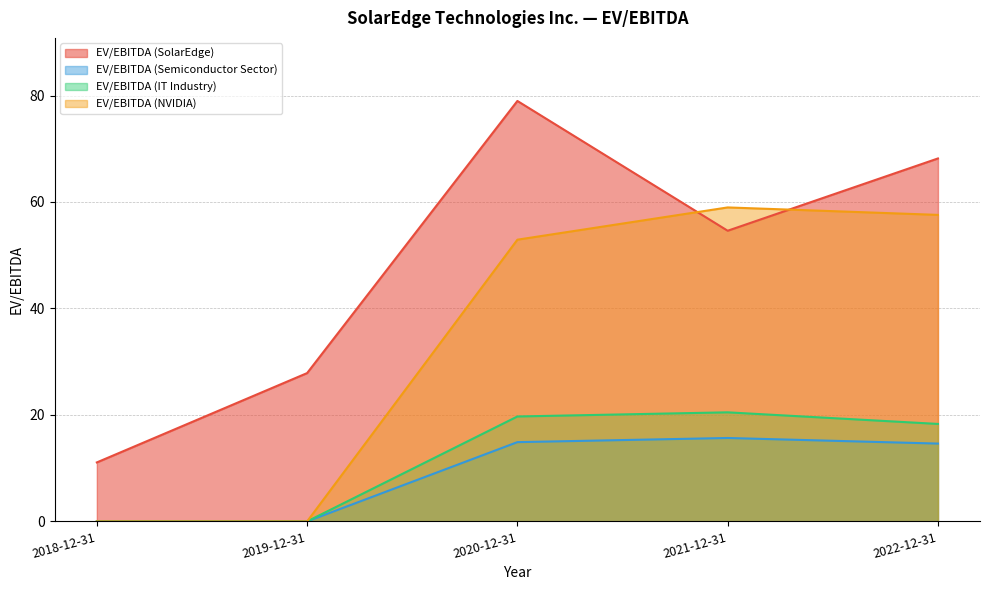

What is the total value across all series at 2018-12-31?

11.1